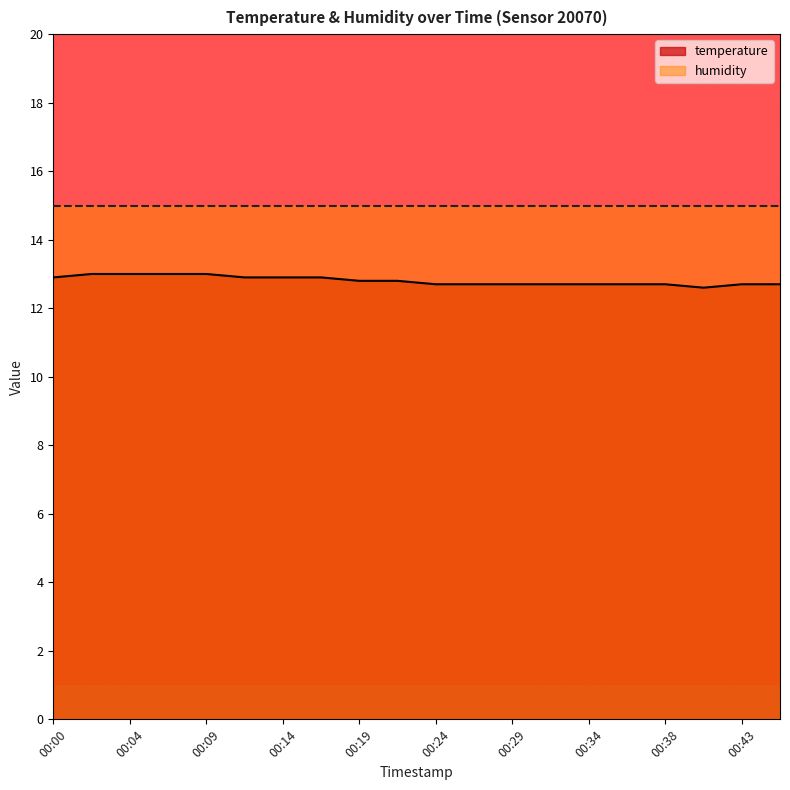

Reading left to right, transcribe all the data shown in this chart.

12.9	13.0	13.0	13.0	13.0	12.9	12.9	12.9	12.8	12.8	12.7	12.7	12.7	12.7	12.7	12.7	12.7	12.6	12.7	12.7